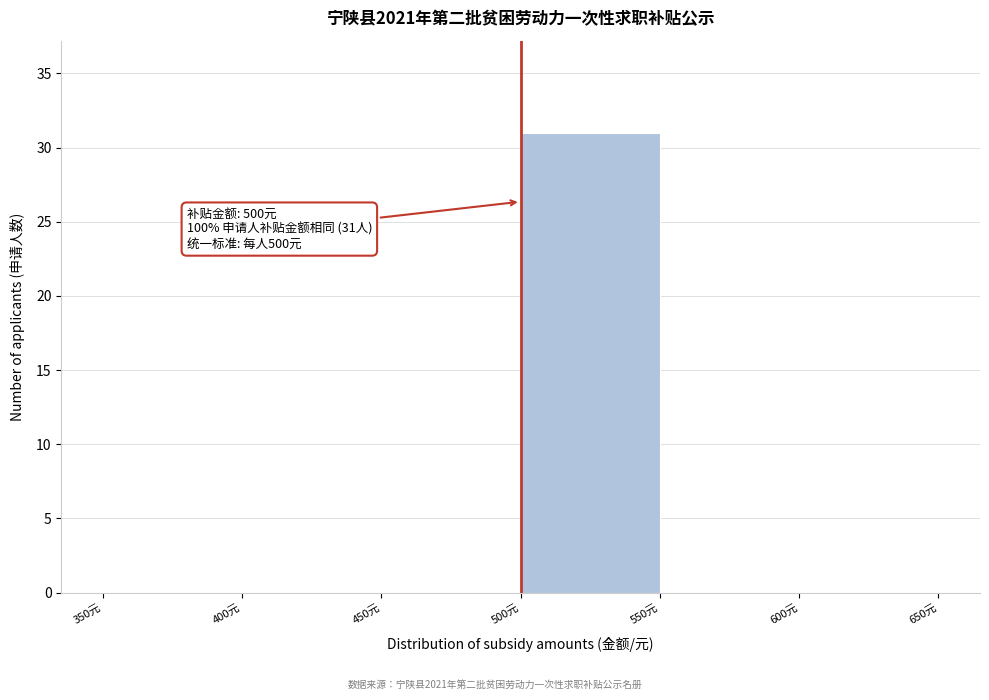

Over which range of the x-axis is the bar tallest?

500 to 550